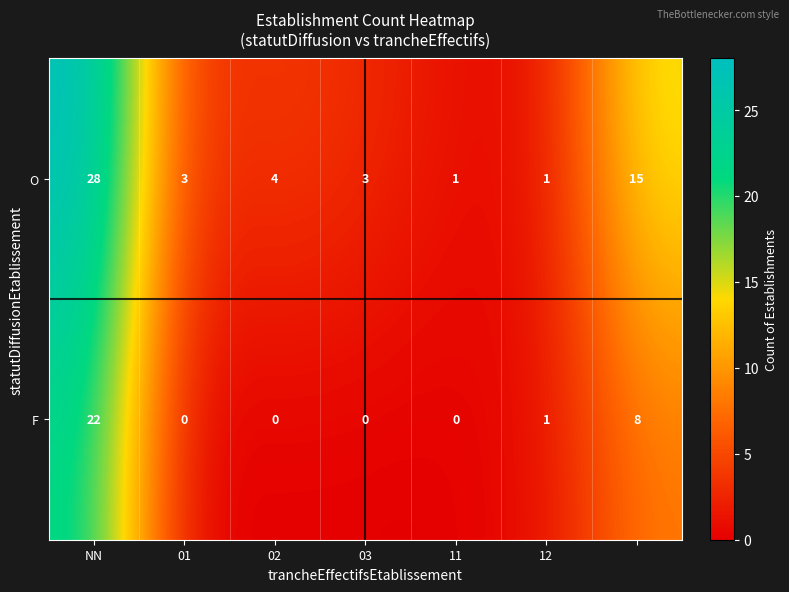

Reading left to right, extract all data points from this chart.

O: 28	3	4	3	1	1	15
F: 22	0	0	0	0	1	8